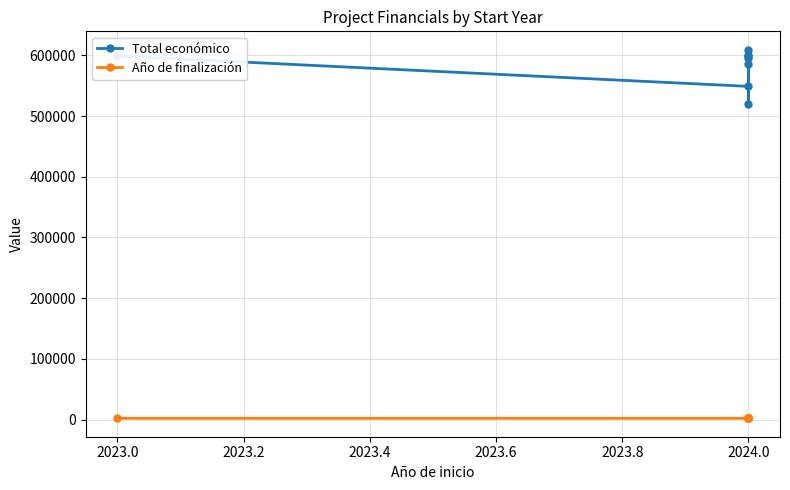

How many series are shown in this chart?

2